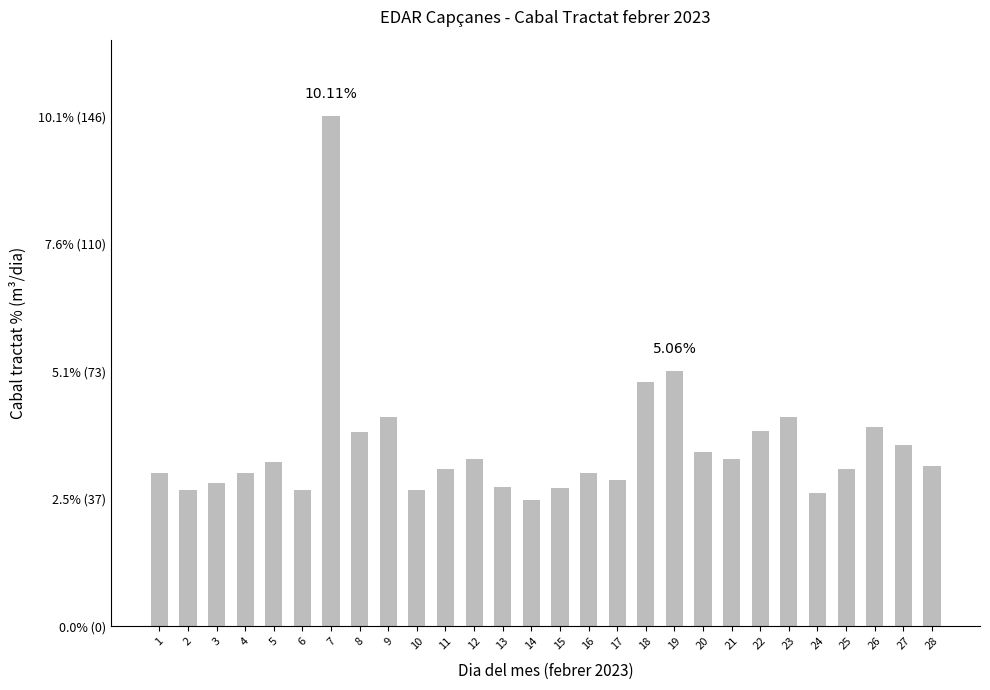

What is the smallest value displayed?

2.5